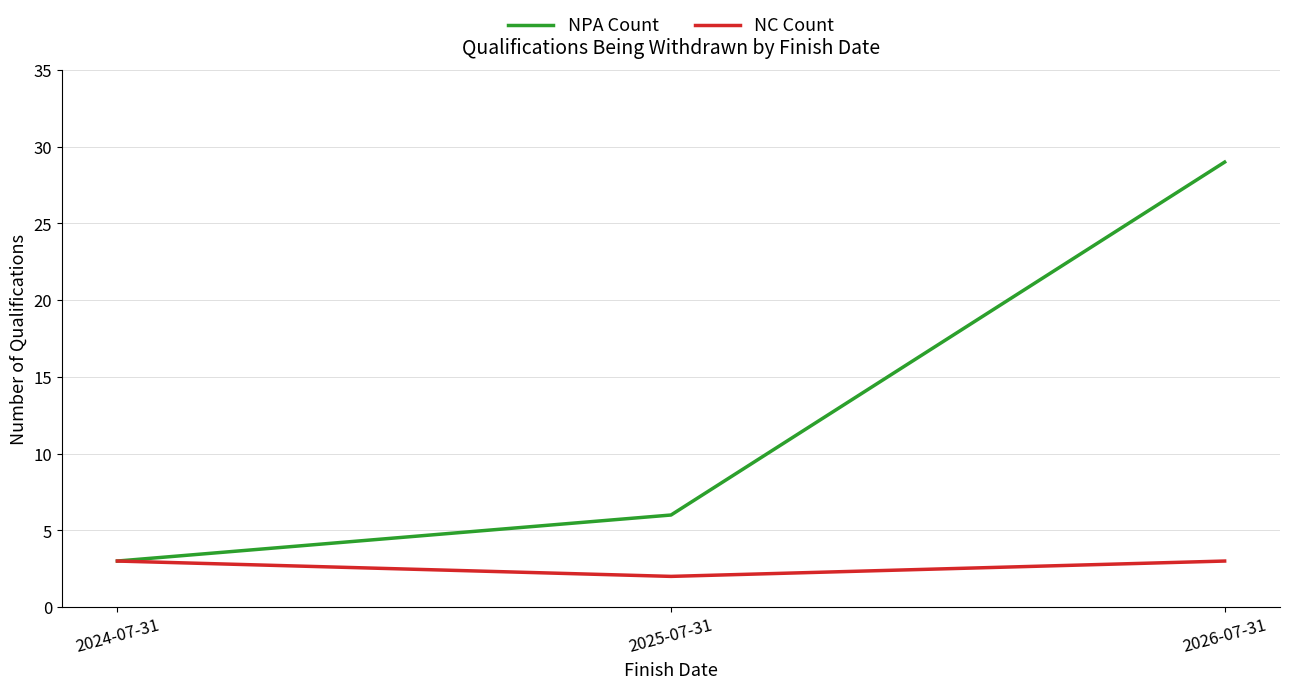

What position from the left is 2026-07-31?

3